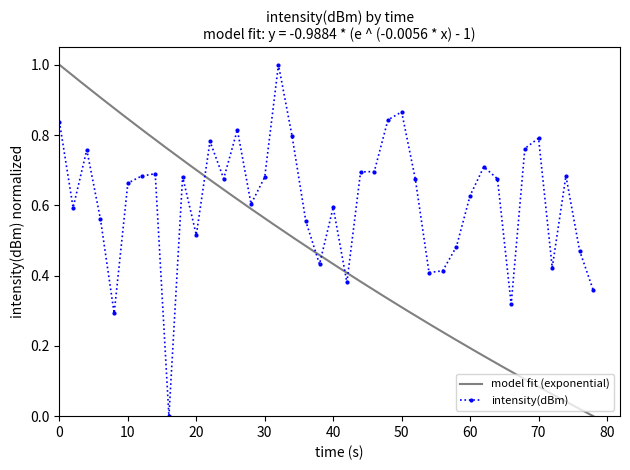

How many positive values does the intensity(dBm) series have?

39